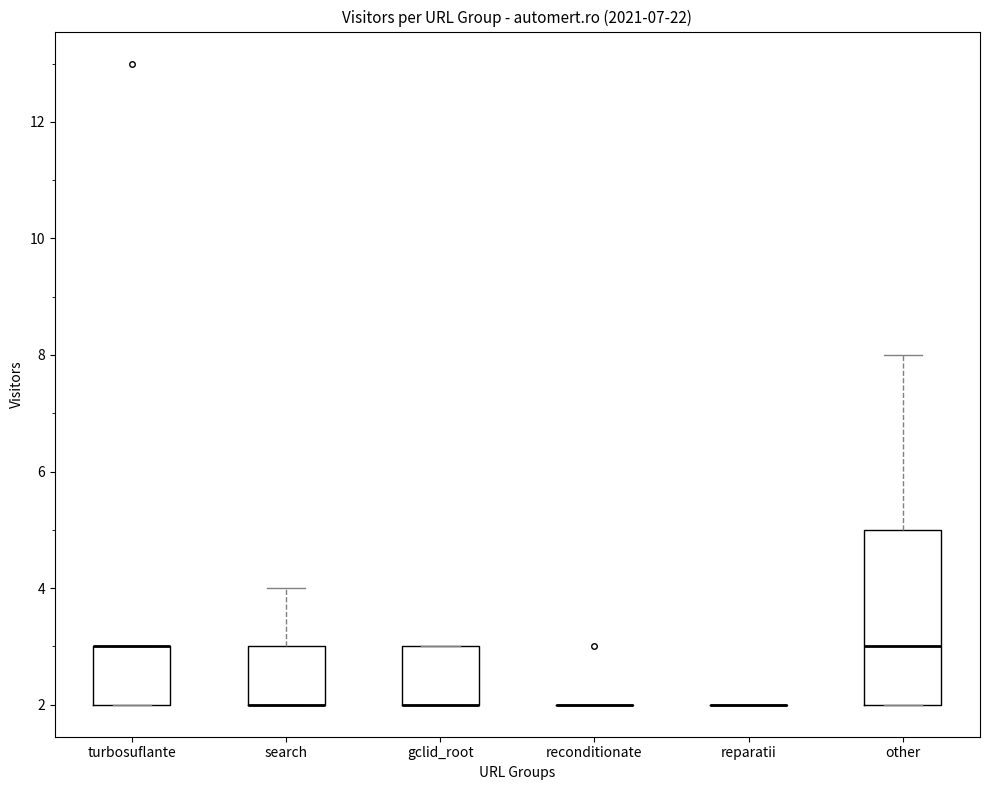

Which box is the tallest, from its lower edge to its upper edge?

other